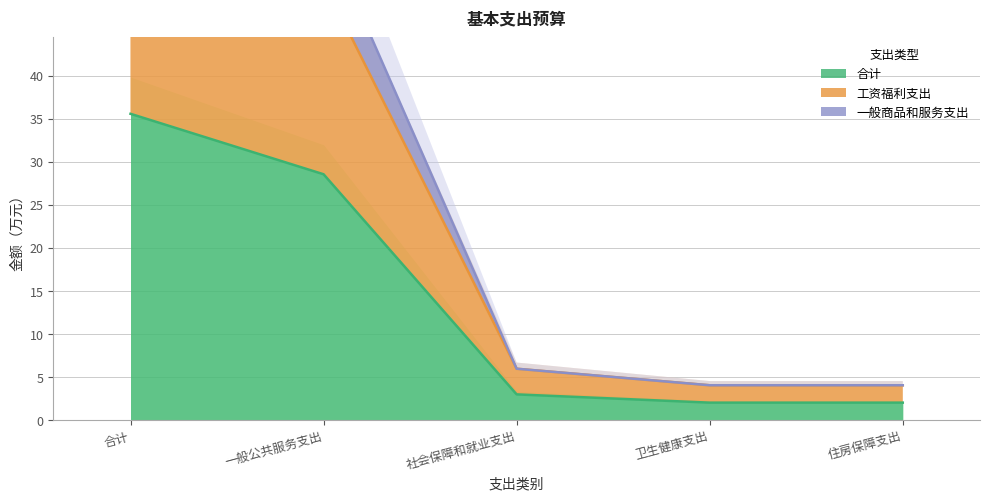

Which category has the highest value across all series?

合计